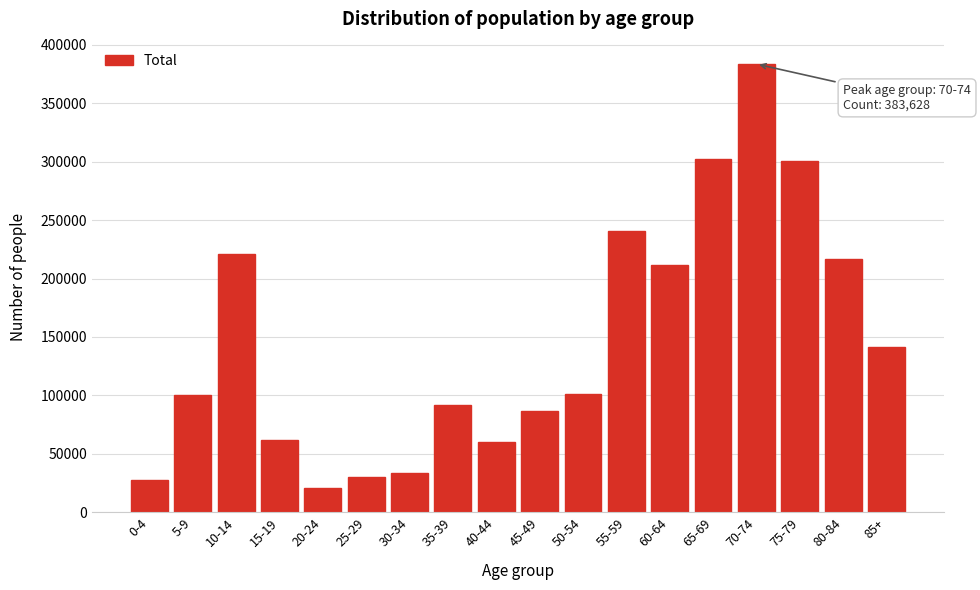

Is it true that the value at 35-39 is 92002?

True